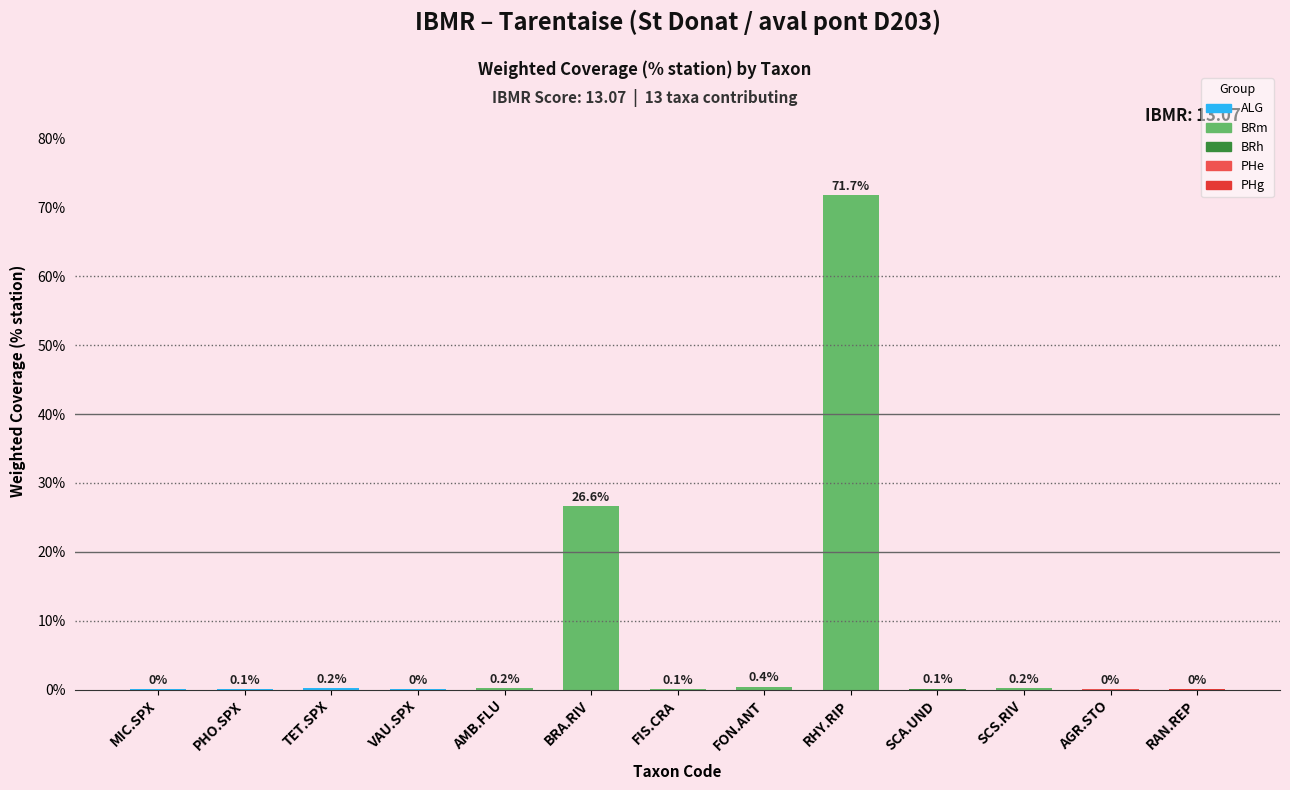

What is the approximate value at RHY.RIP?

71.7